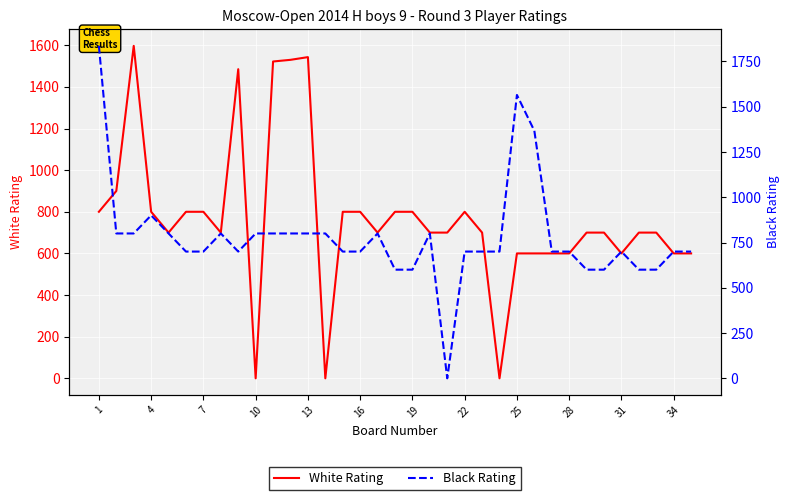

In White Rating, how many points are higher than both neighbors (excluding endpoints)?

4